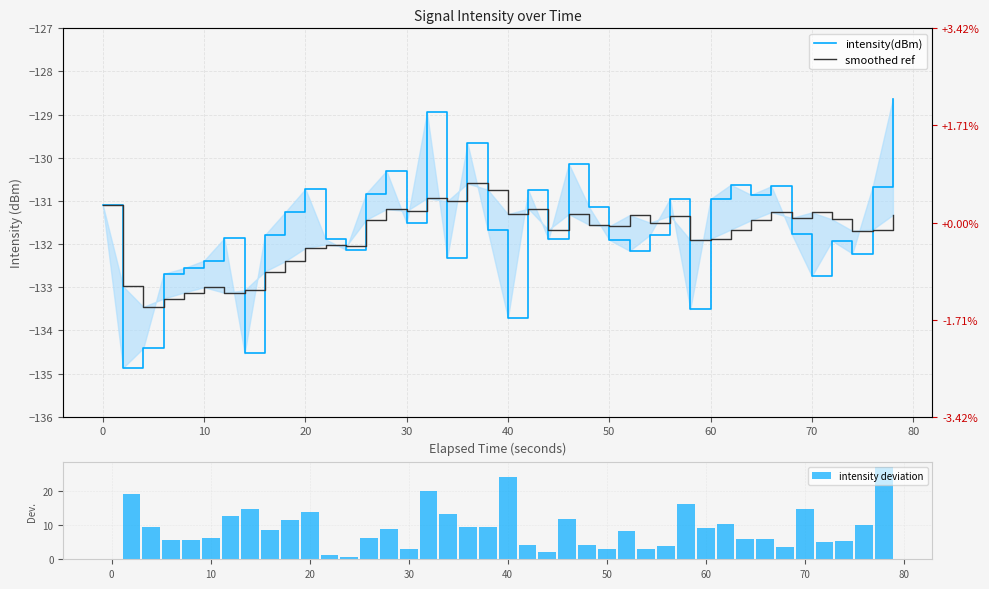

What is the highest value of the intensity deviation series?

26.9